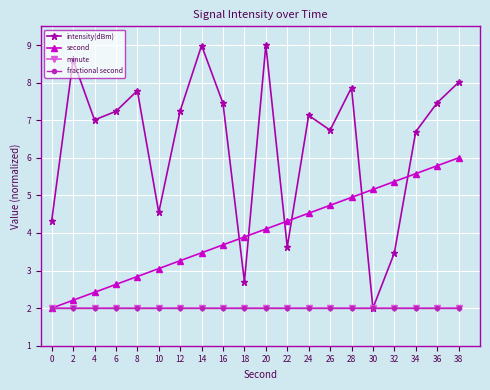

Rank the categories by second value from highest to lowest.

38, 36, 34, 32, 30, 28, 26, 24, 22, 20, 18, 16, 14, 12, 10, 8, 6, 4, 2, 0